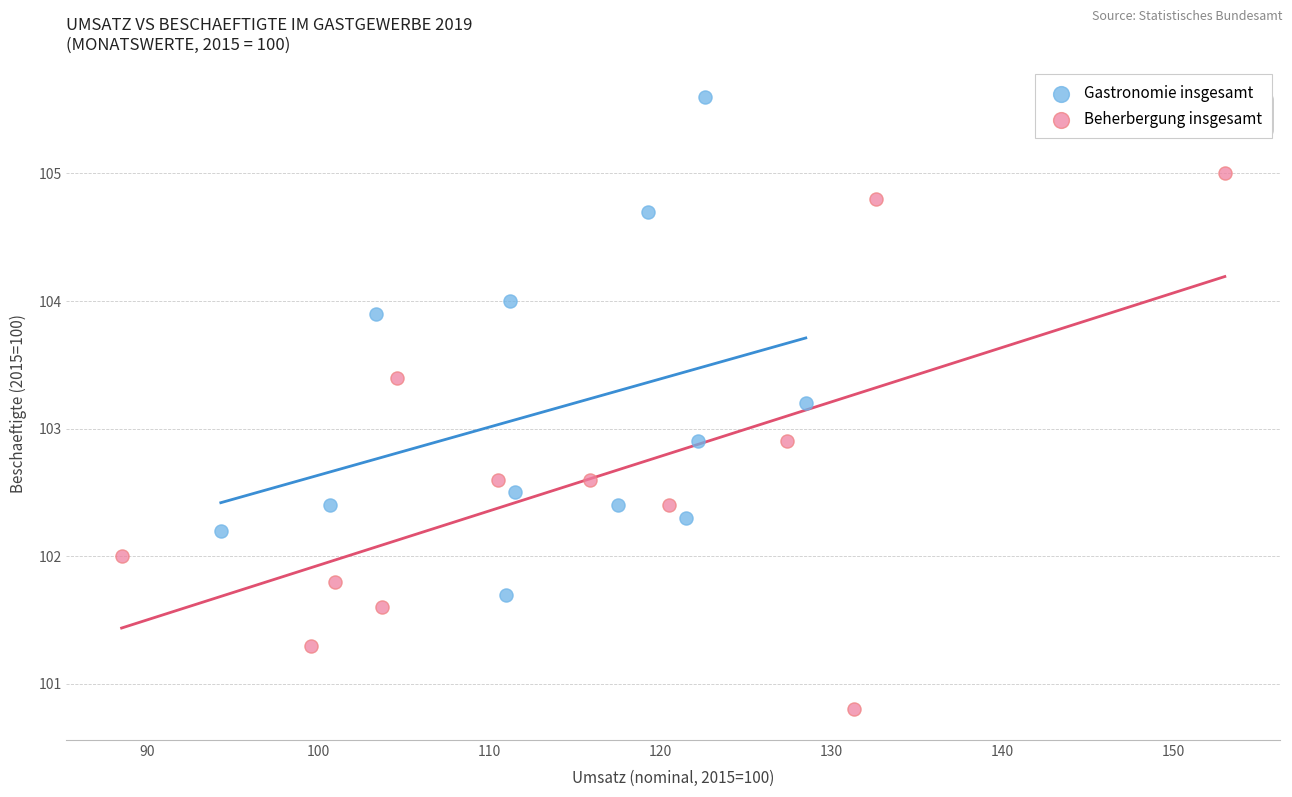

Which series contains the lowest Y value?

Beherbergung insgesamt